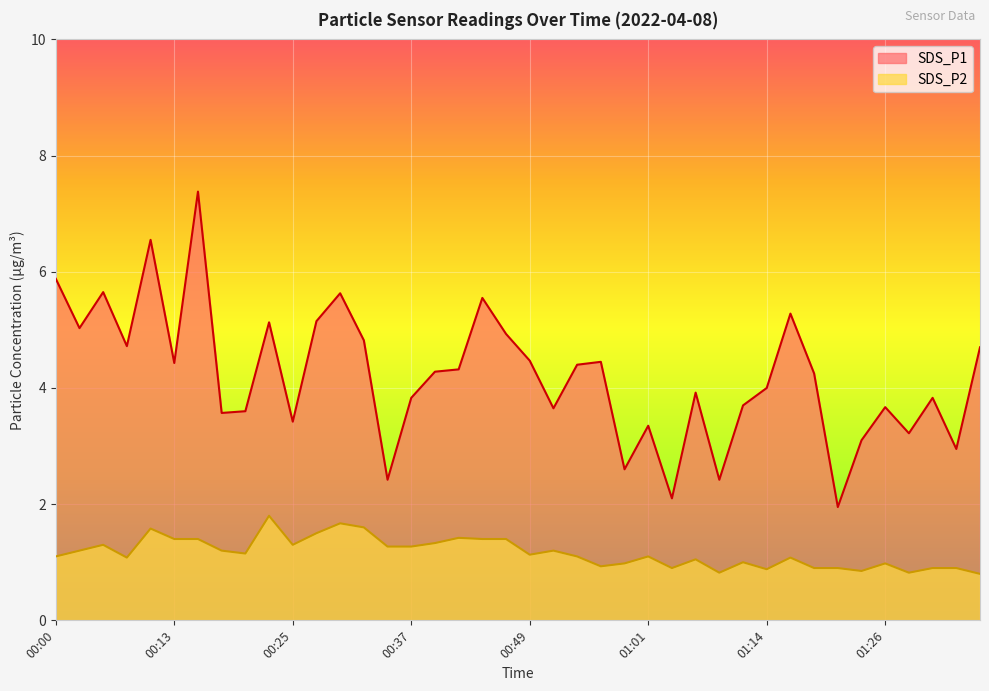

True or false: SDS_P1 and SDS_P2 cross at least once.

False